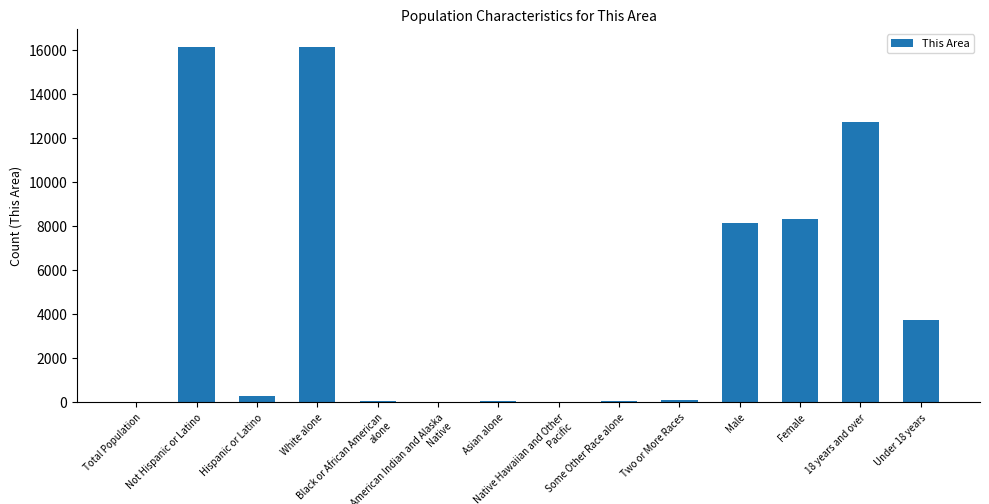

Is it true that the value at Male is 10701?

False